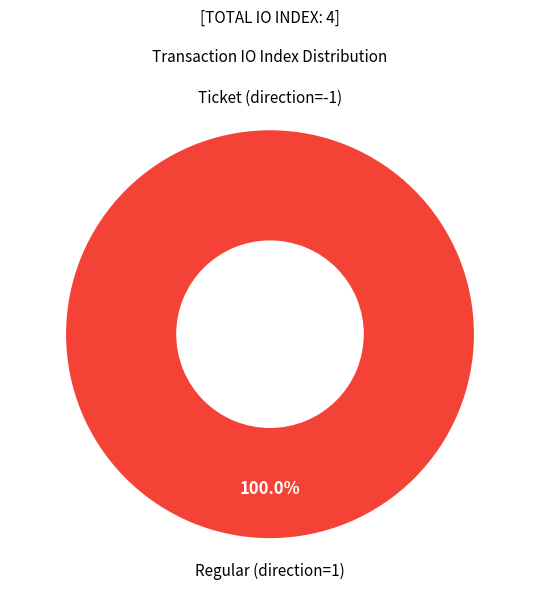

True or false: Ticket (direction=-1) accounts for 14% of the total.

False